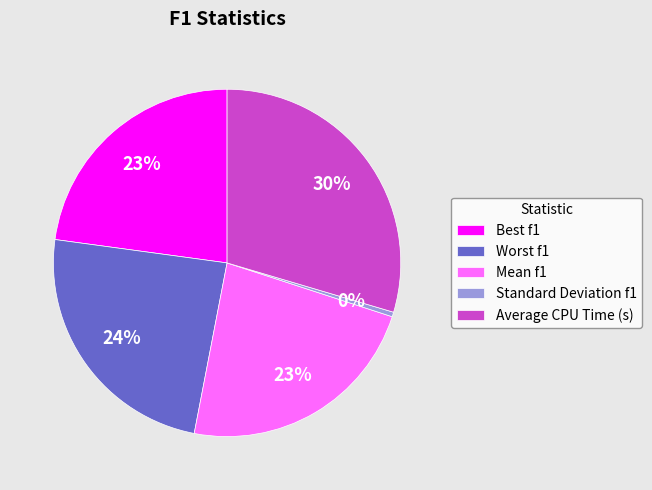

To the nearest percent, what is the combined percentage of Mean f1 and Worst f1?

47%